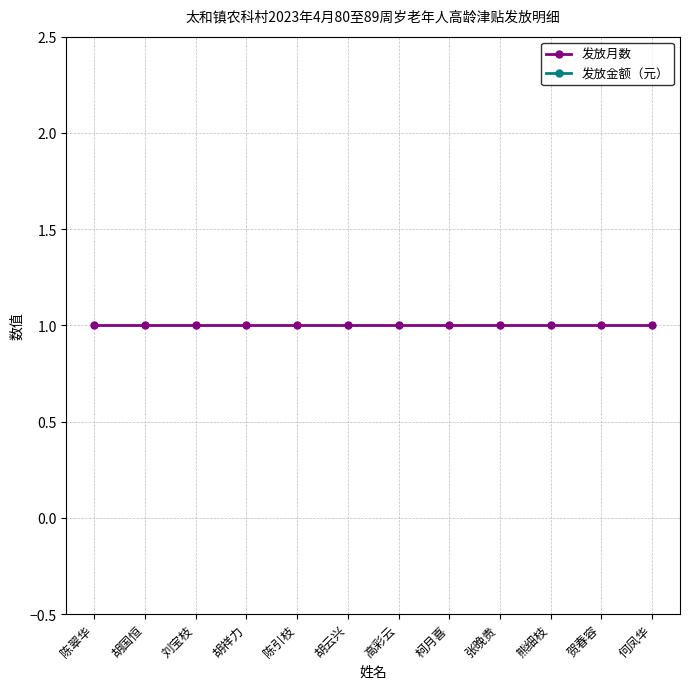

Is it true that 发放月数 equals 2 at 刘宝枝?

False